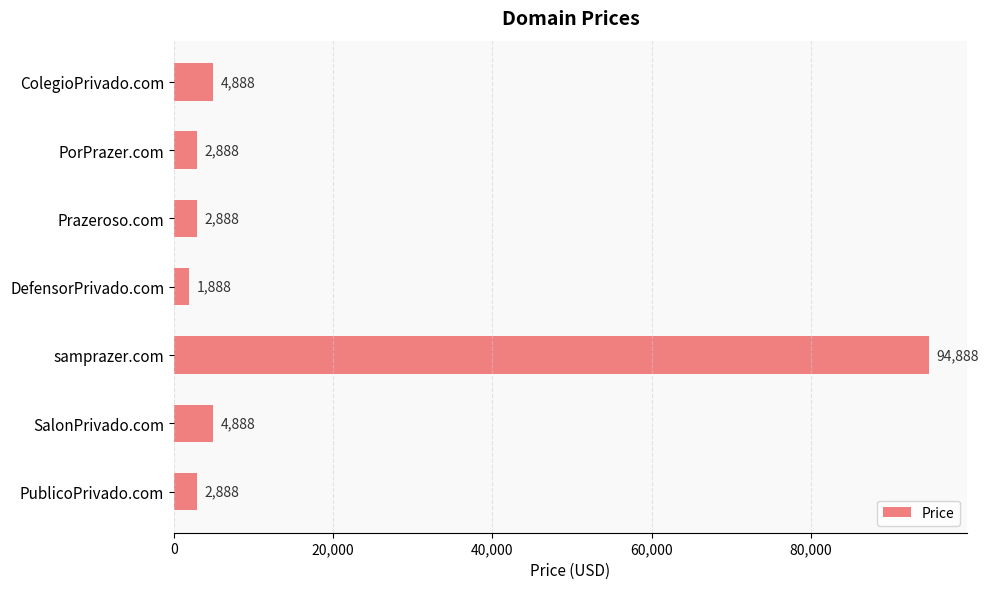

What is the sum of the values at ColegioPrivado.com and samprazer.com?

99776